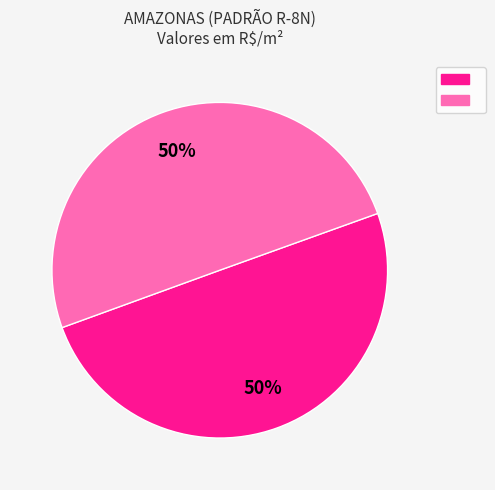

Count the number of slices in the pie.

2